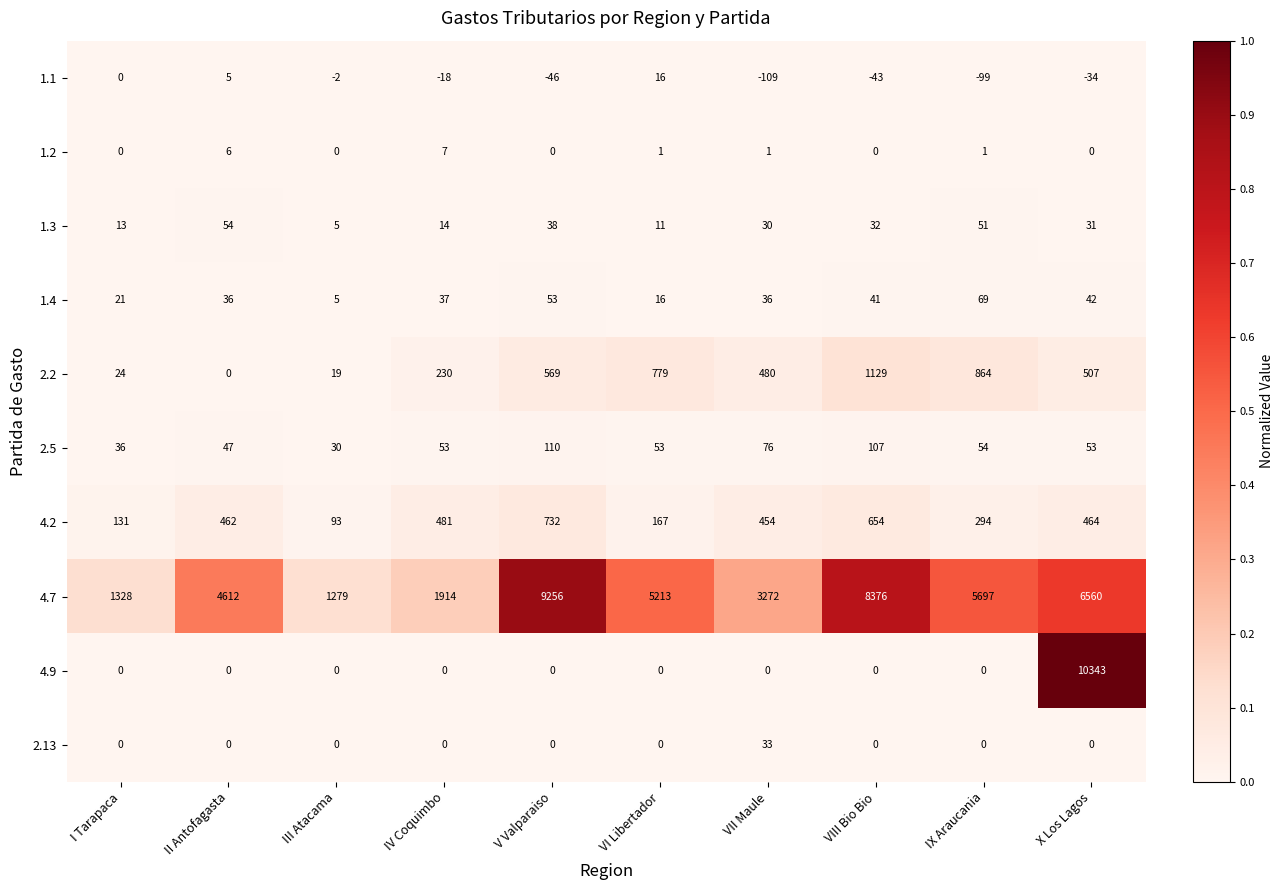

At how many categories does at least one series exceed 0?

10